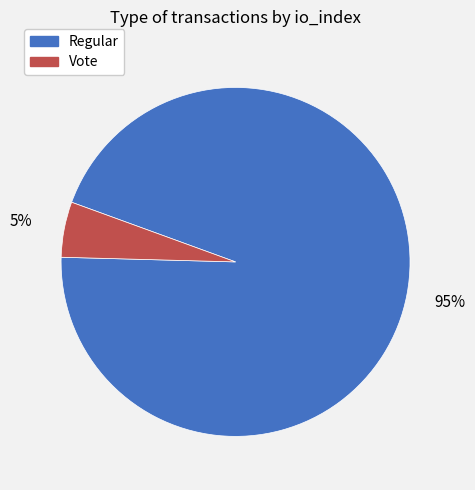

Which category accounts for the majority?

Regular